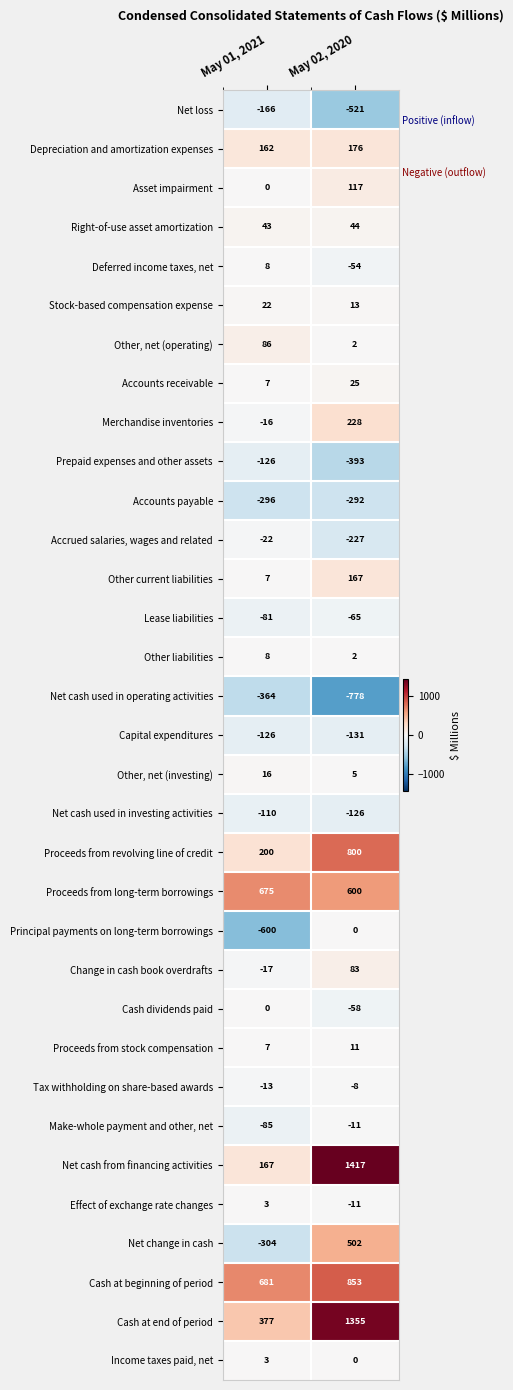

What is the sum of all Accrued salaries, wages and related values?

-249